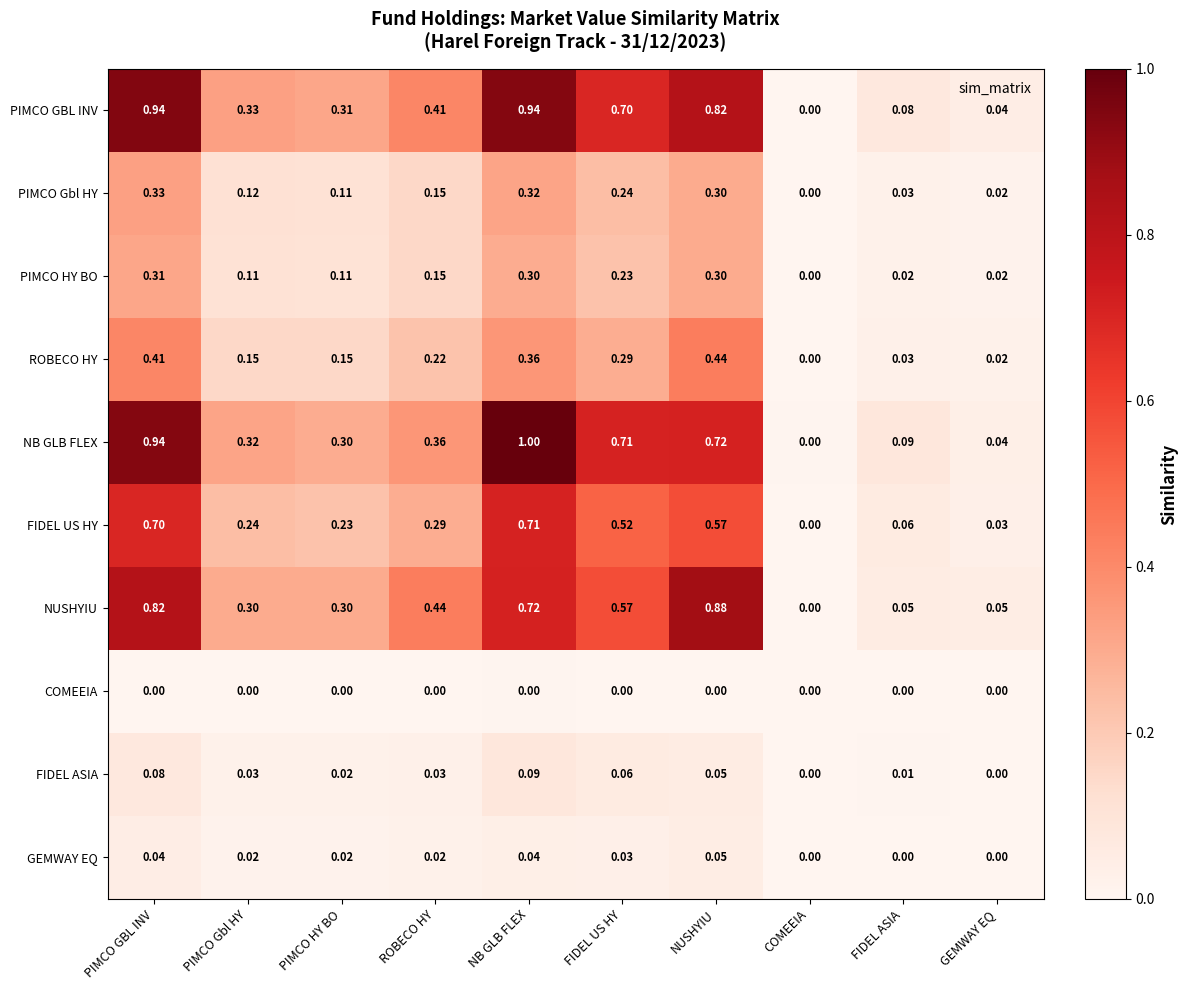

Which category has the highest value across all series?

NB GLB FLEX